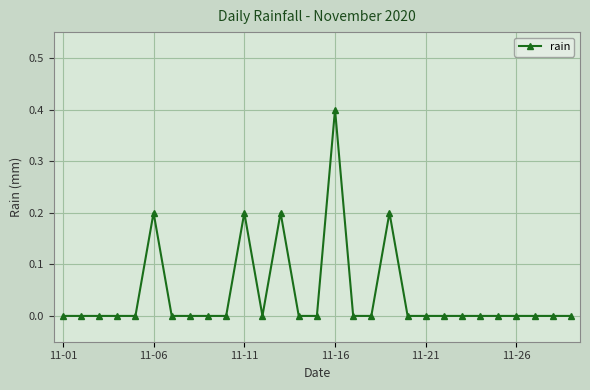

What is the greatest value displayed?

0.4